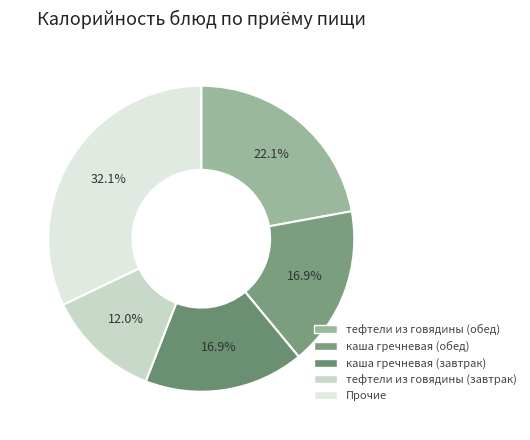

Count the number of slices in the pie.

5